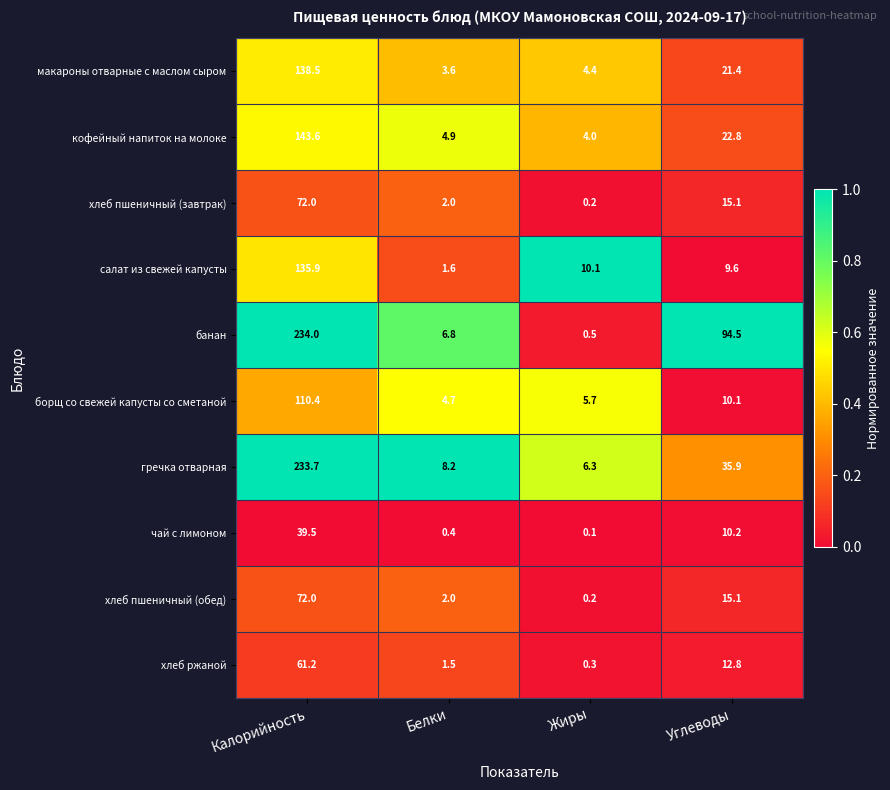

At which category does the chart reach its minimum across all series?

Жиры